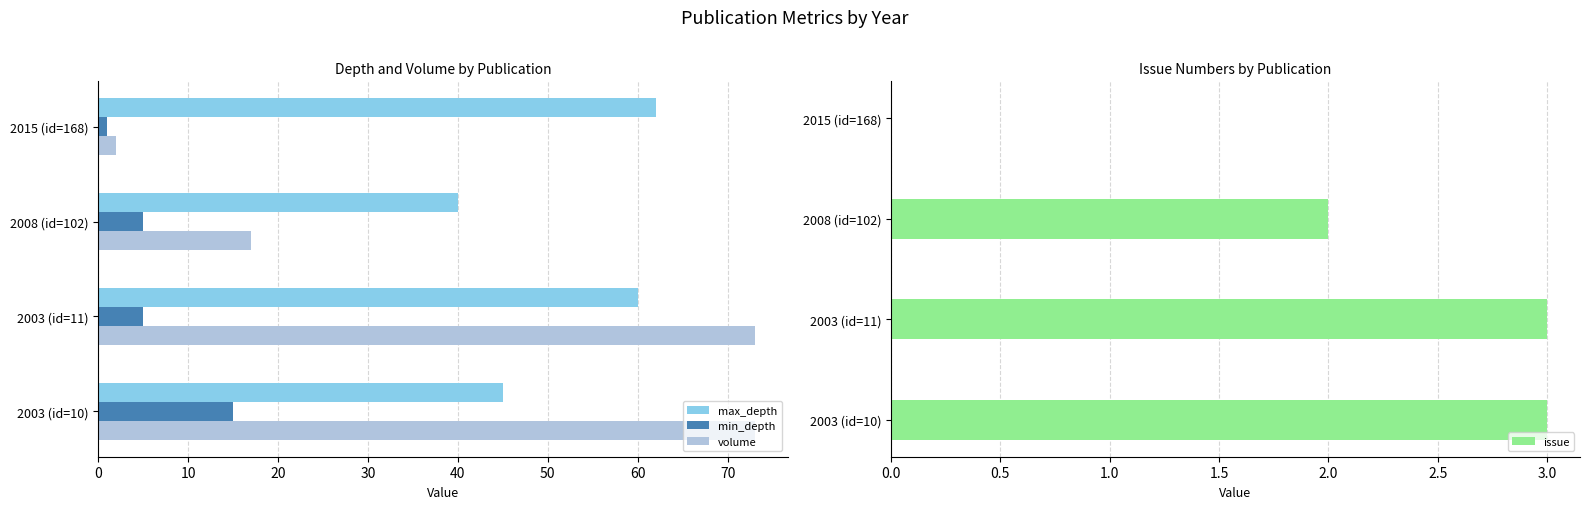

List the labels in order of max_depth value, largest first.

2015 (id=168), 2003 (id=11), 2003 (id=10), 2008 (id=102)